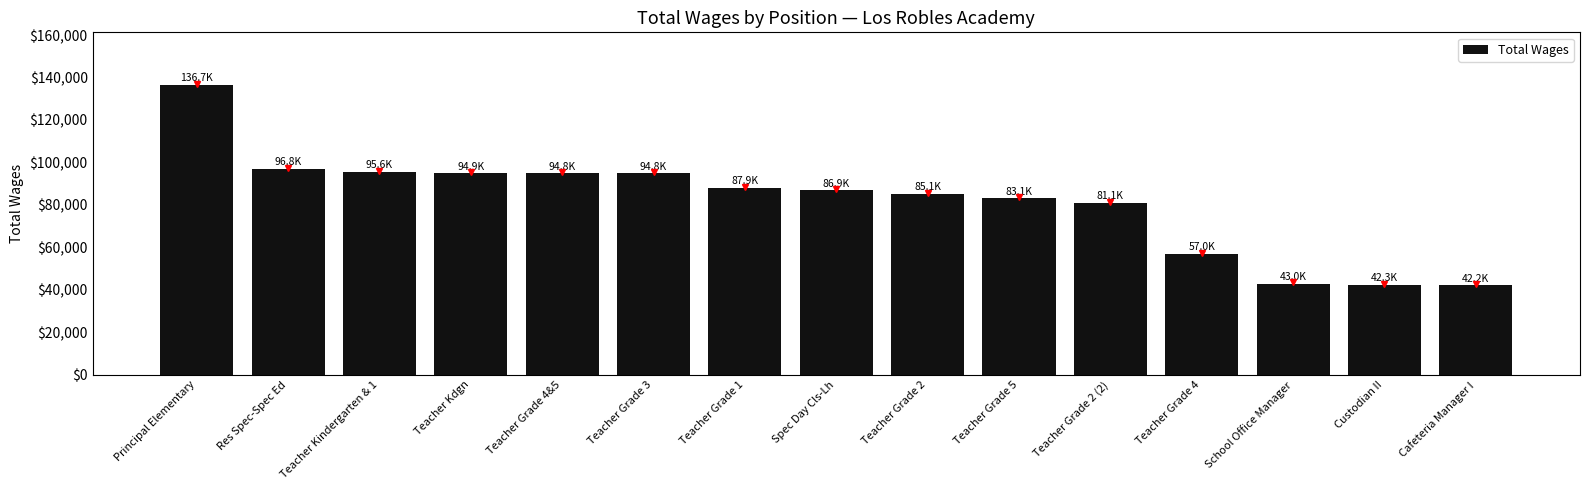

The value at Res Spec-Spec Ed is 96829. True or false?

True